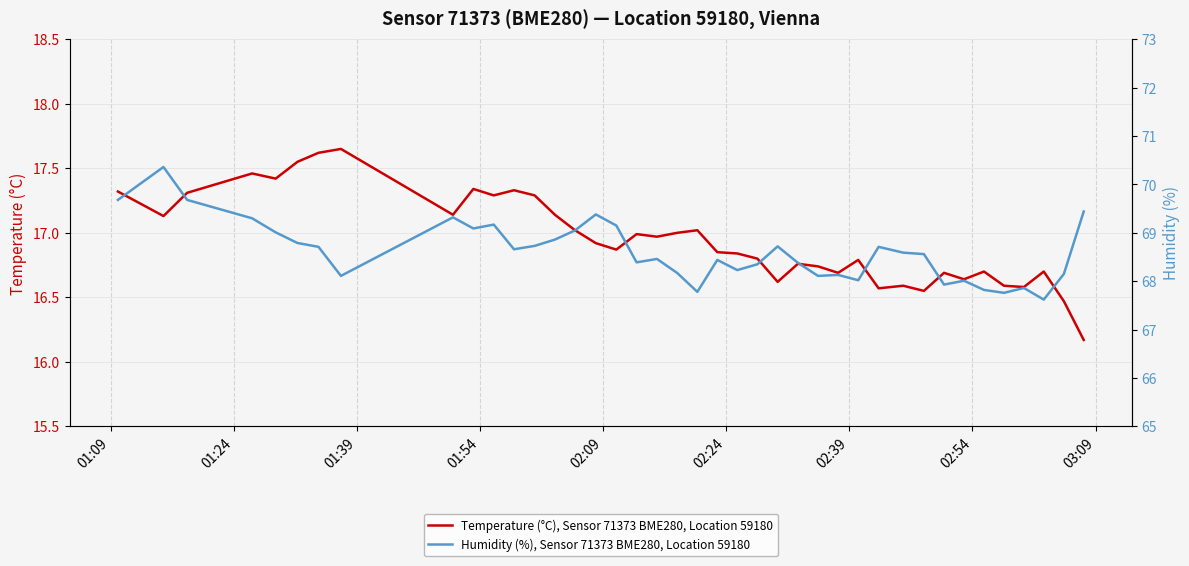

The value of Humidity (%), Sensor 71373 BME280, Location 59180 at 01:09 is 25.1. True or false?

False